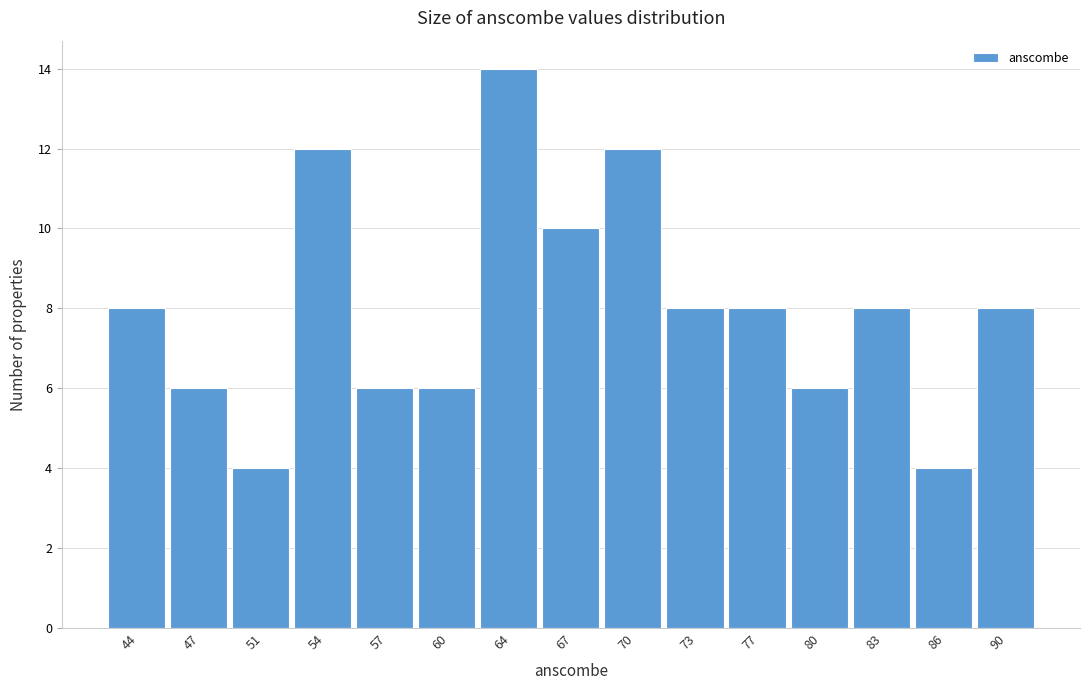

Reading left to right, extract all data points from this chart.

8	6	4	12	6	6	14	10	12	8	8	6	8	4	8